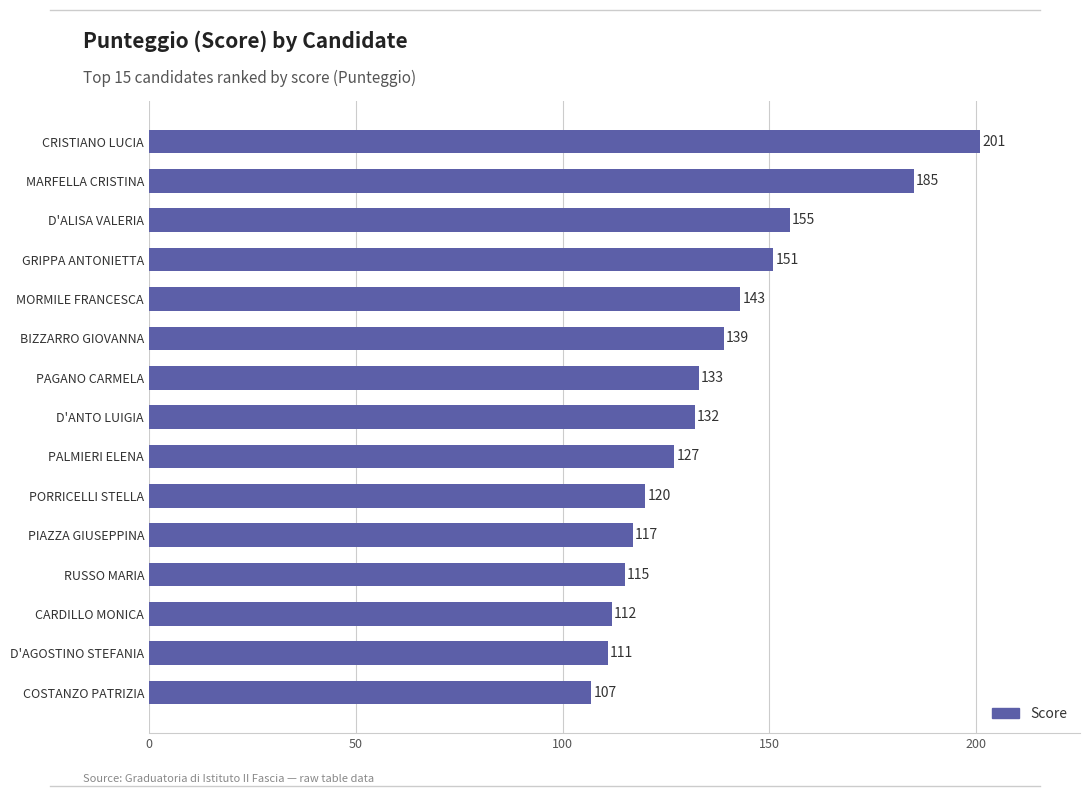

How many values are below 132?

7